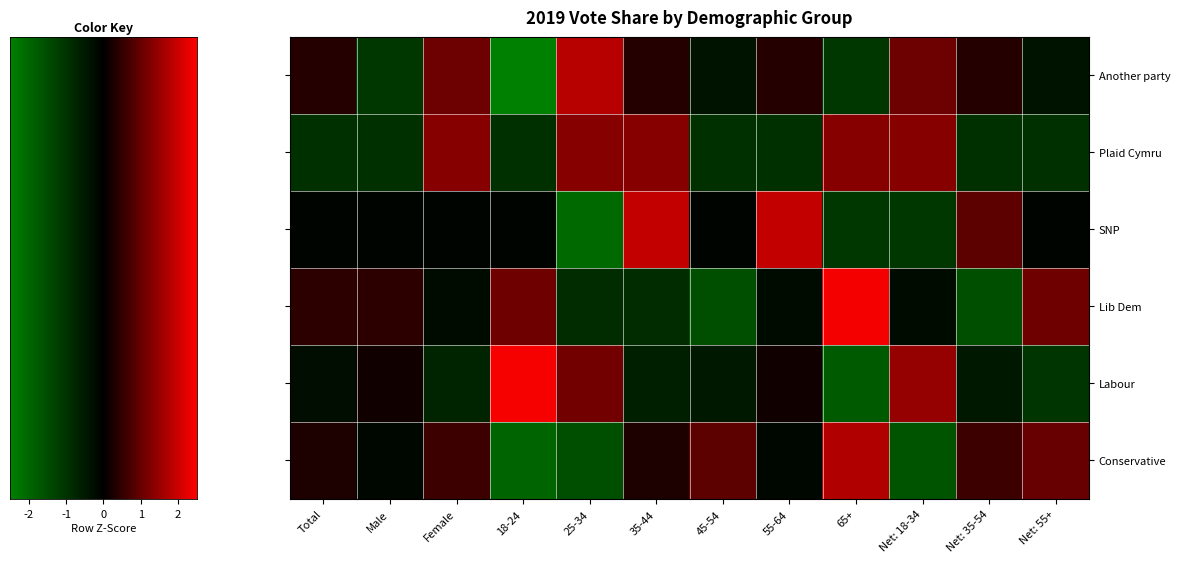

True or false: Conservative has a value of -1.8 at 18-24.

True